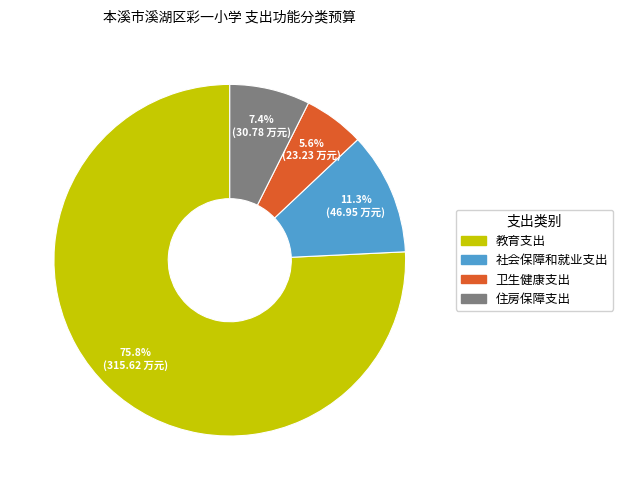

To the nearest percent, what portion does 教育支出 represent?

76%